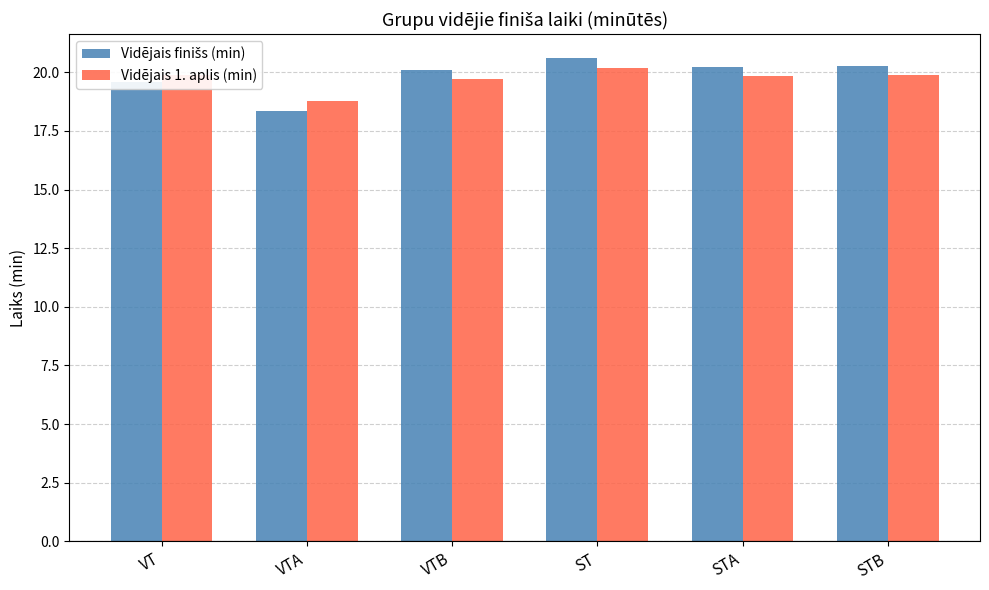

What is the spread (max minus min) of values at STB?

0.4